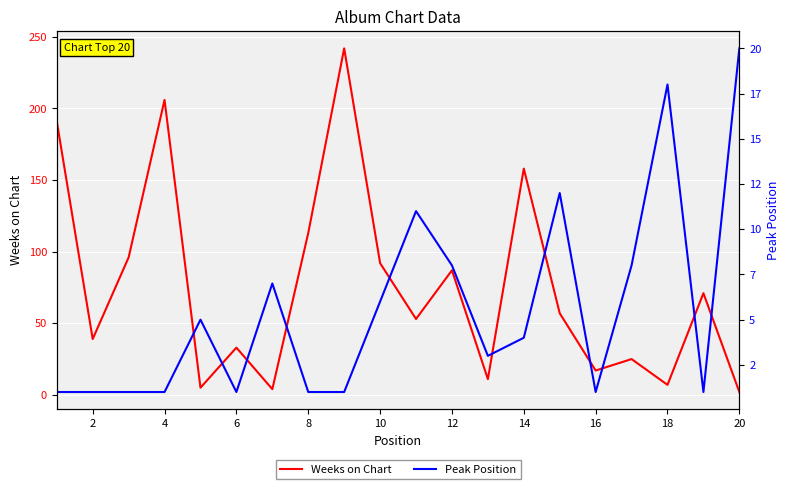

What is the maximum value for Weeks on Chart?

242